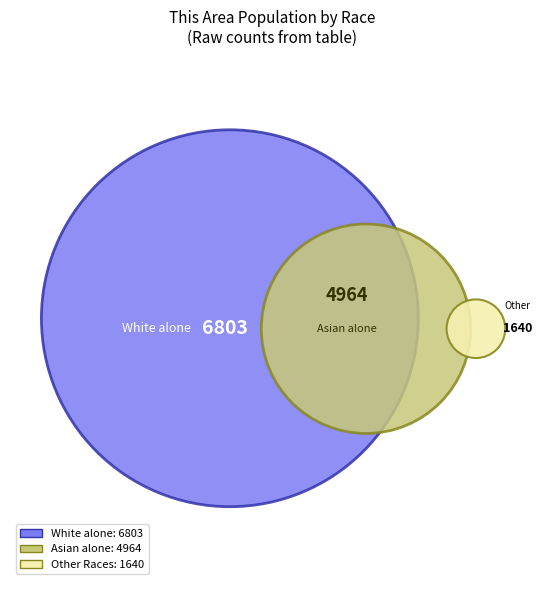

Which category has the biggest portion of the pie?

White alone